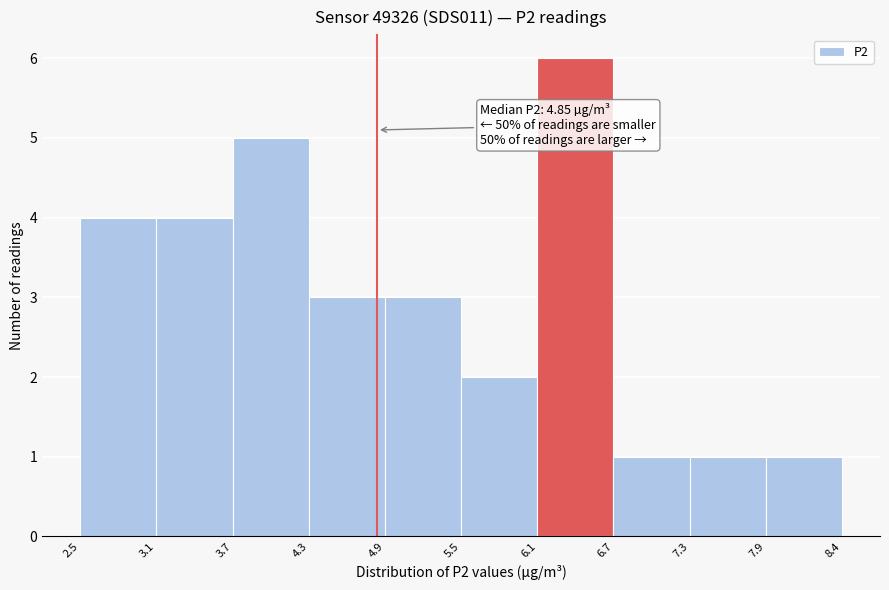

Over which range of the x-axis is the bar tallest?

6.1 to 6.7